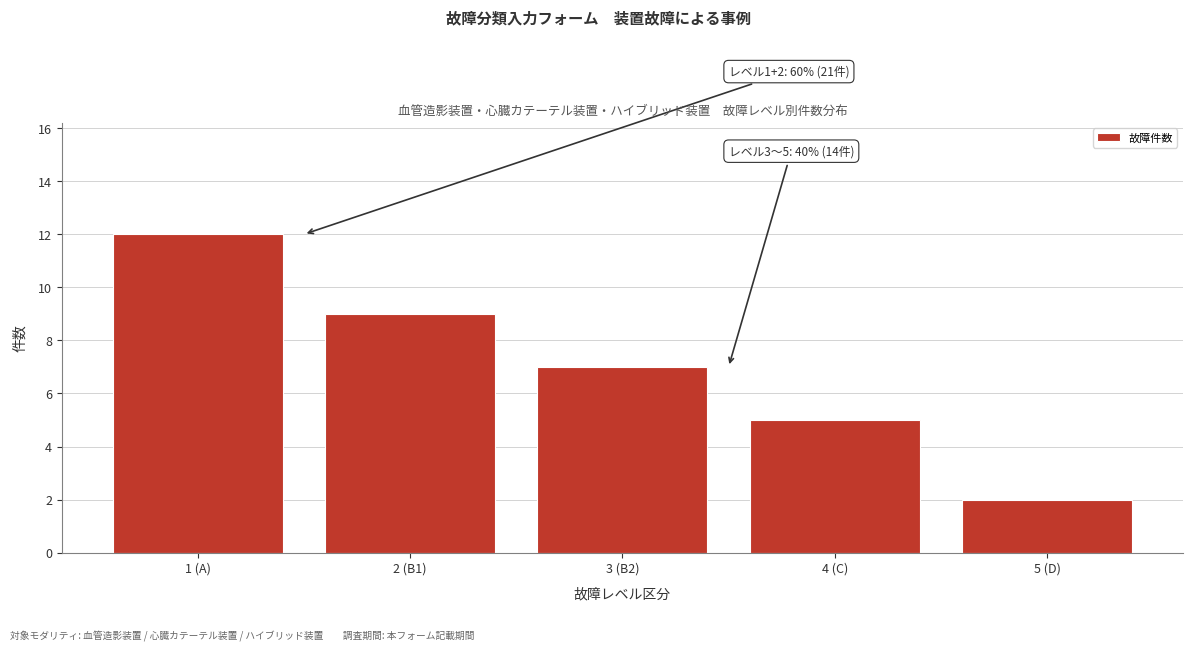

Reading left to right, transcribe all the data shown in this chart.

12	9	7	5	2